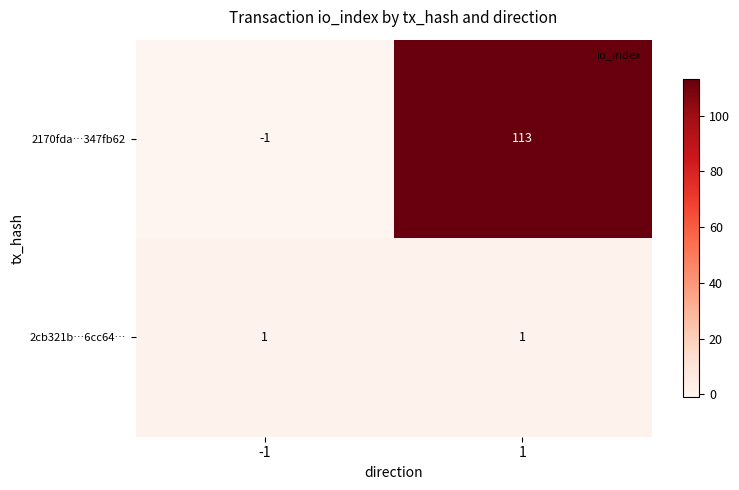

What is the greatest value displayed?

113